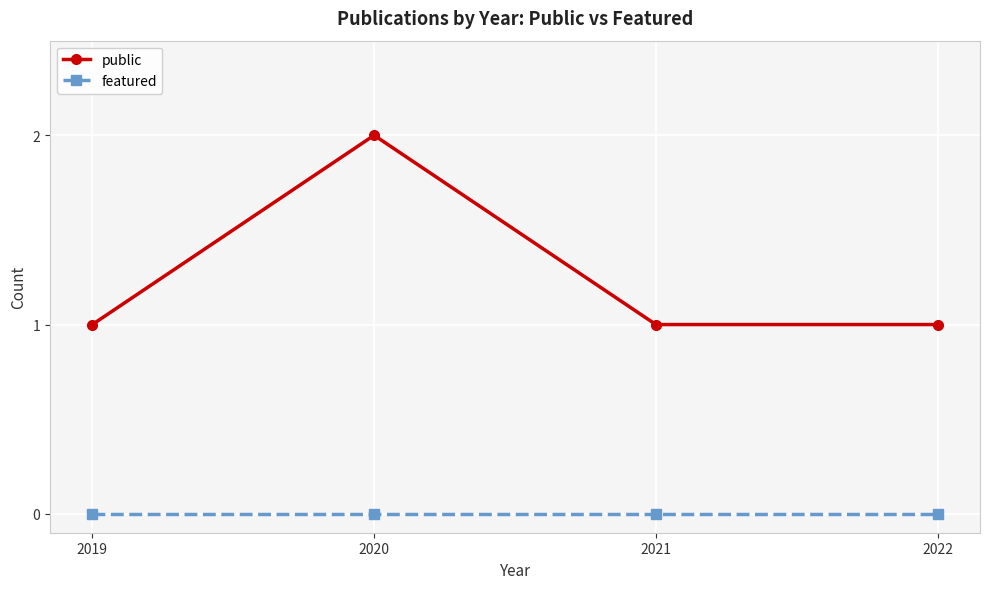

The value of featured at 2021 is 0. True or false?

True